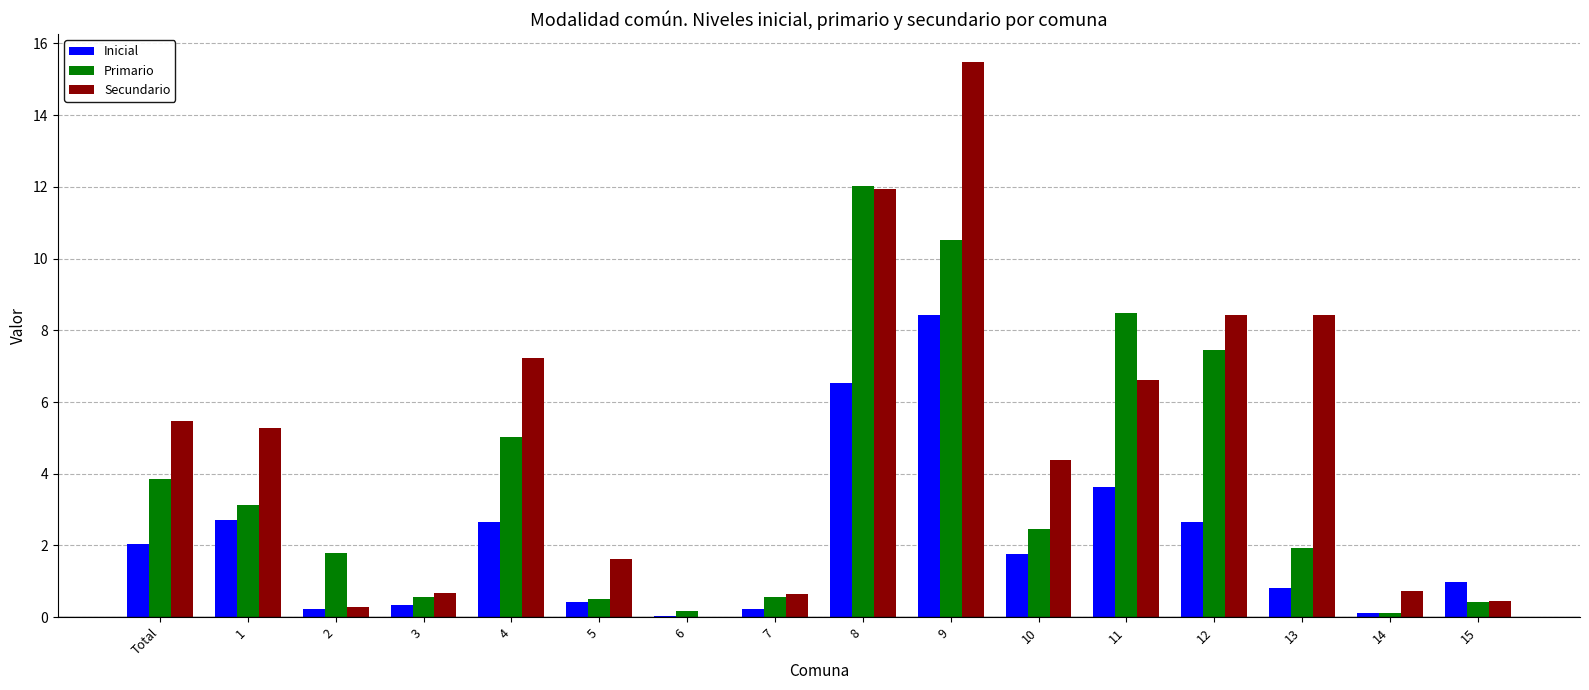

What is the maximum value for Primario?

12.0